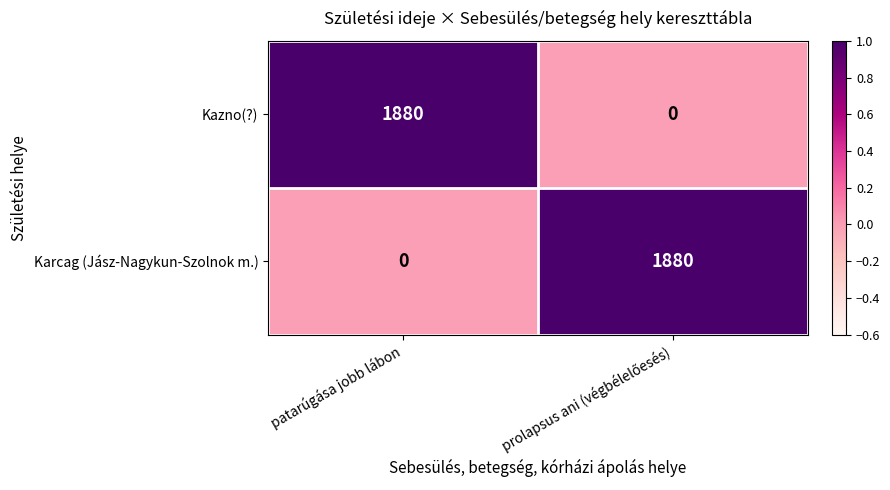

What is the highest value of the Kazno(?) series?

1880